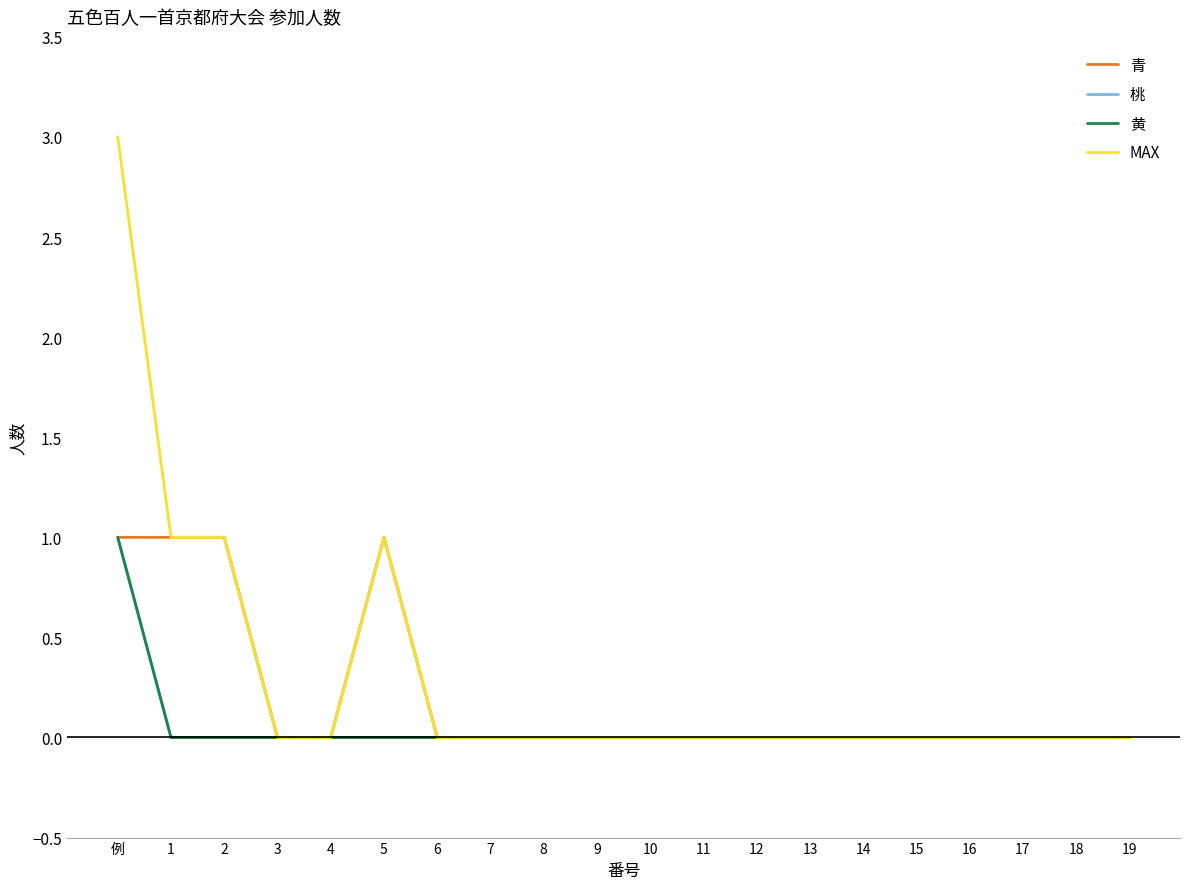

Which series has the widest spread of values?

MAX